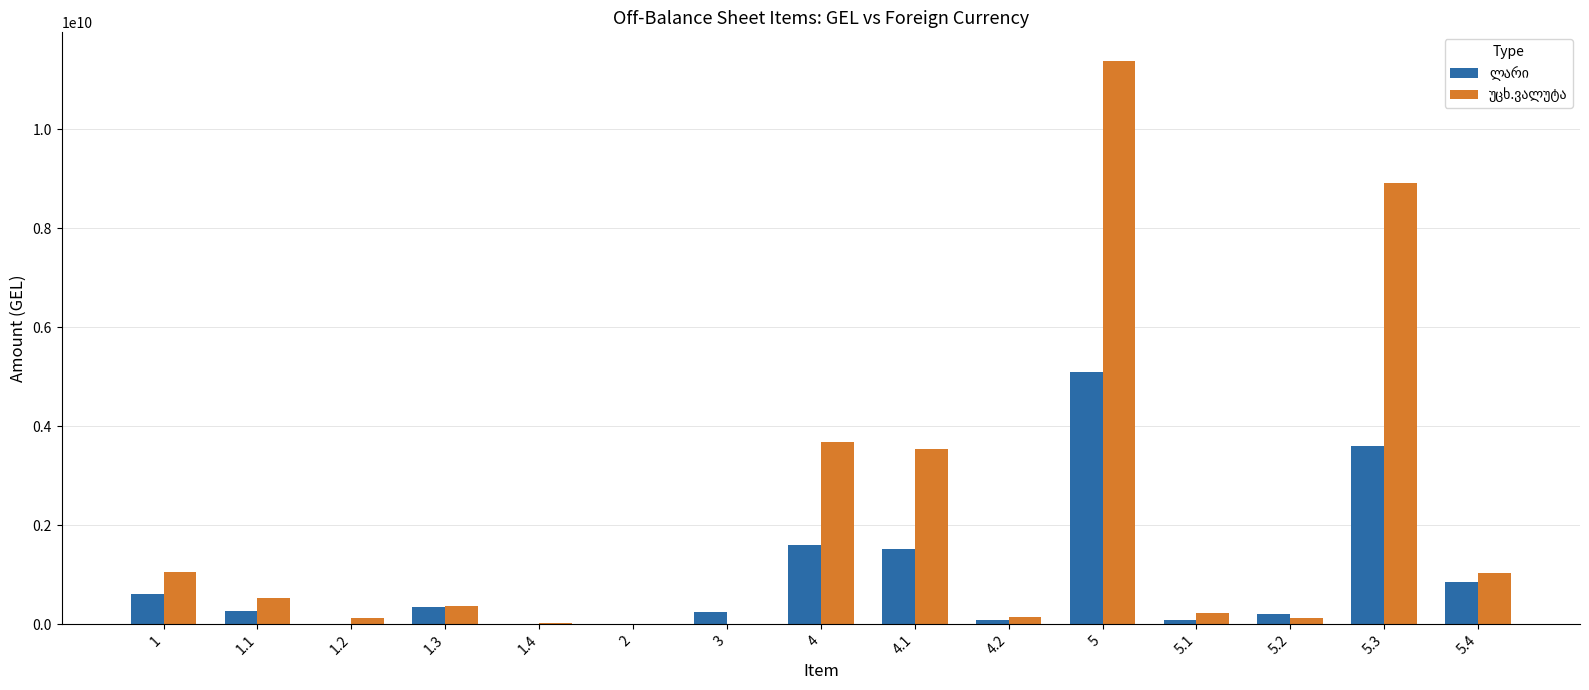

How many data points does each series have?

15